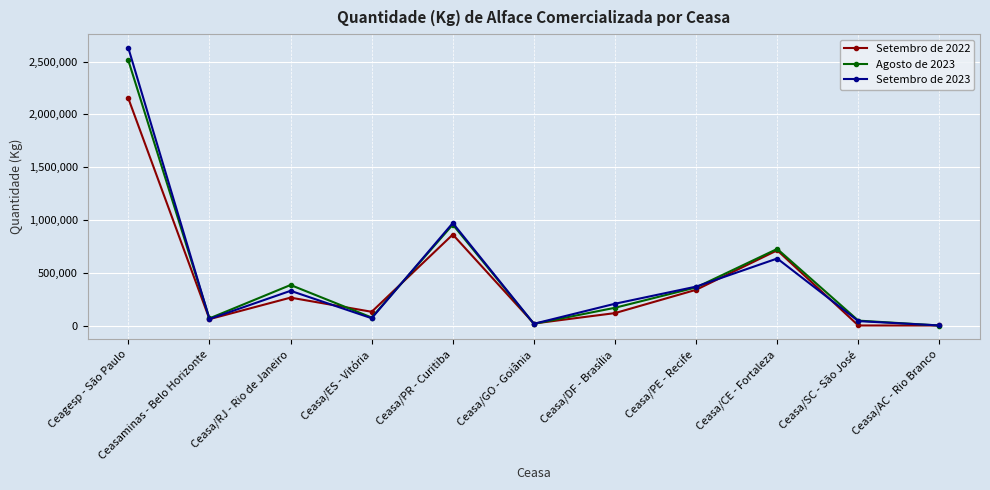

What is the spread (max minus min) of values at Ceasa/PR - Curitiba?

108890